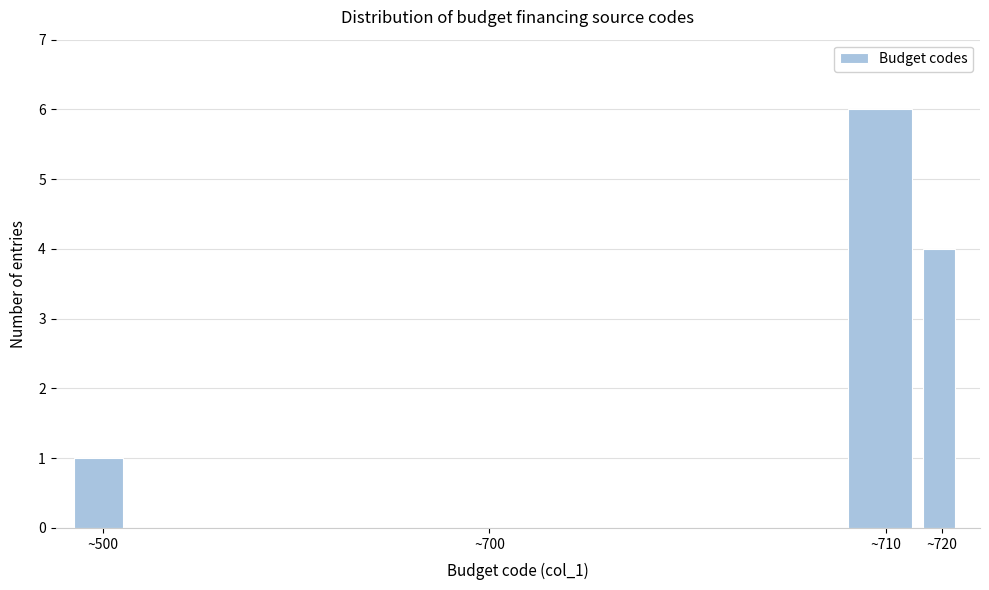

Reading left to right, list all the values displayed in this chart.

~500=1	~700=0	~710=6	~720=4